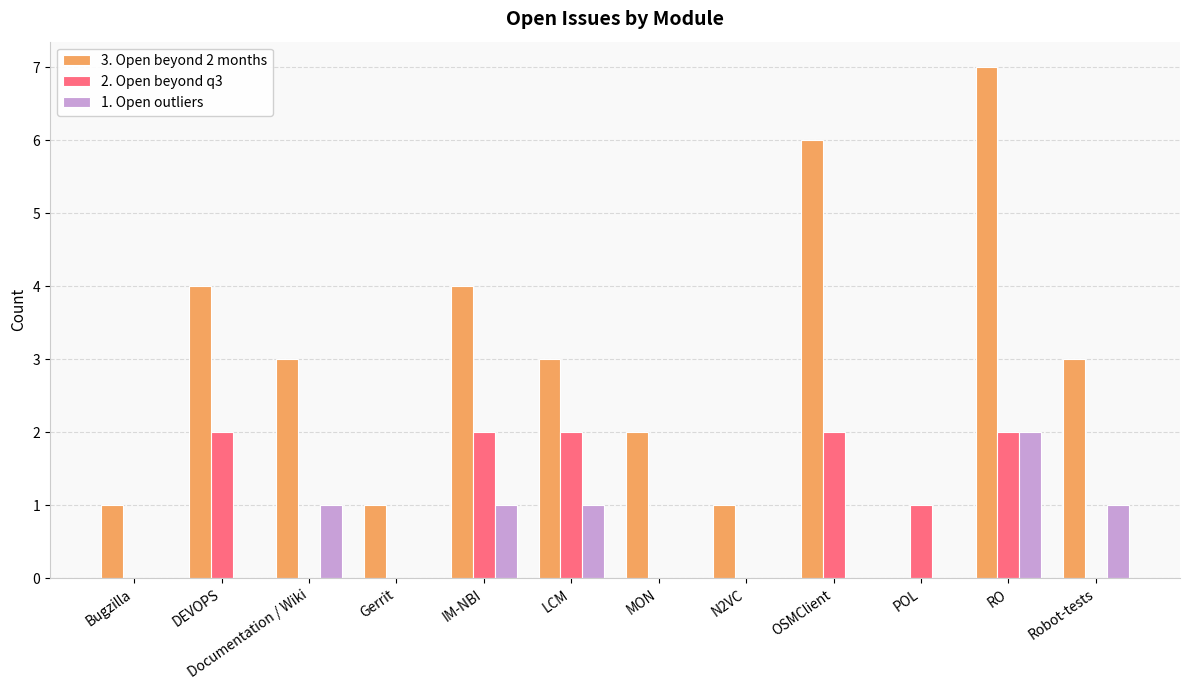

Is it true that 2. Open beyond q3 equals -1 at MON?

False